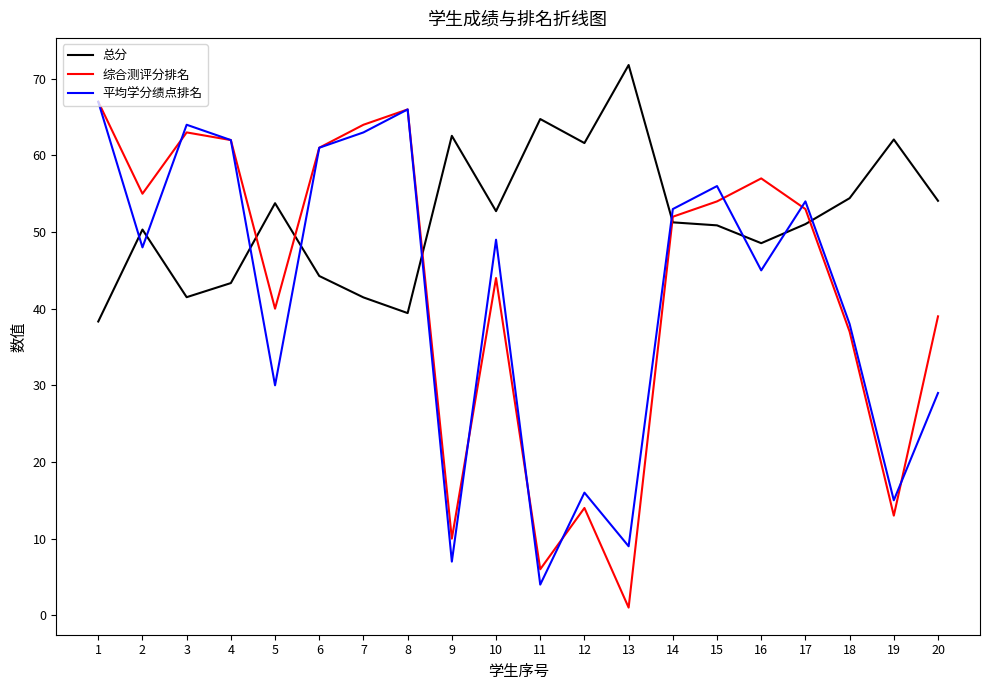

What value does the 综合测评分排名 series have at 1?

67.0